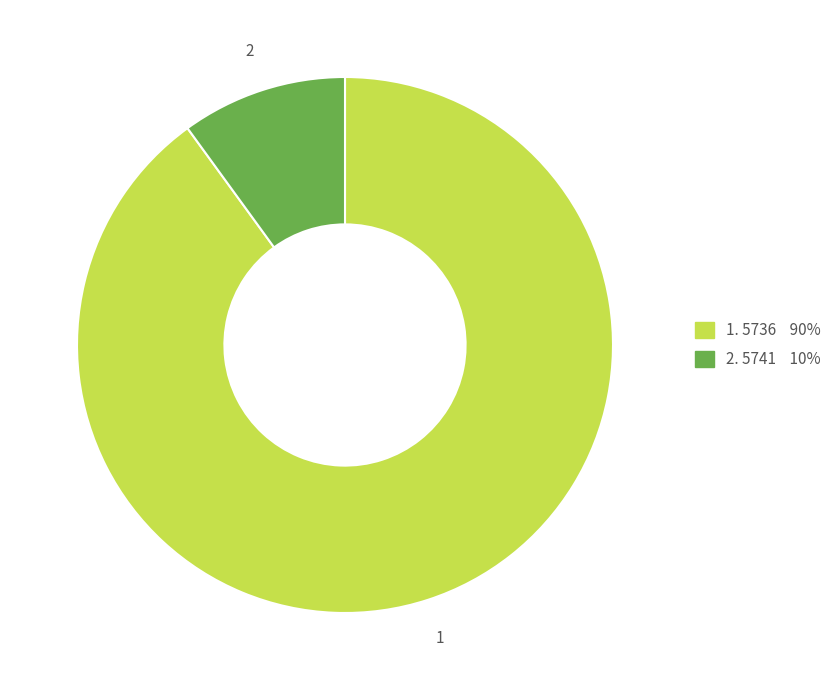

Is there a majority slice in this chart?

Yes